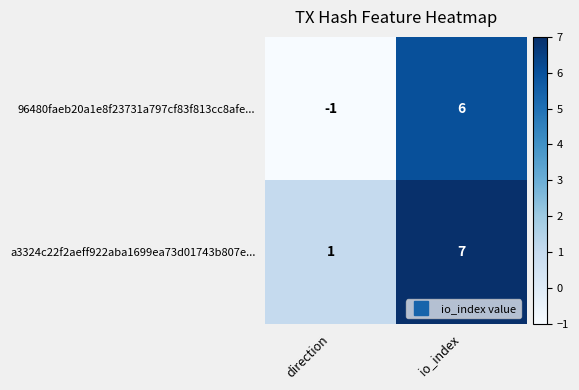

What is the sum of all 96480faeb20a1e8f23731a797cf83f813cc8afe... values?

5